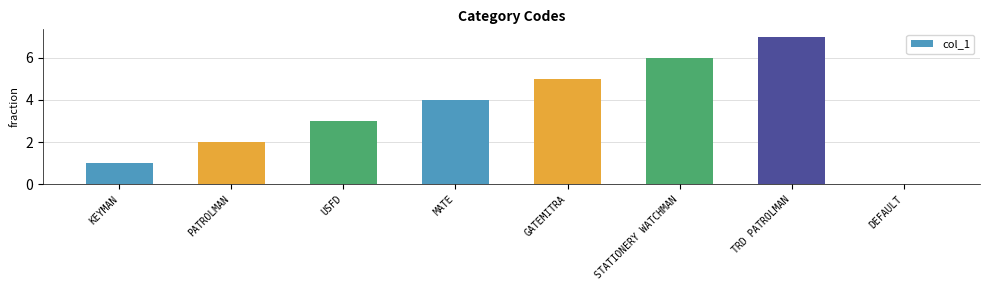

Reading left to right, extract all data points from this chart.

KEYMAN=1	PATROLMAN=2	USFD=3	MATE=4	GATEMITRA=5	STATIONERY WATCHMAN=6	TRD PATROLMAN=7	DEFAULT=0